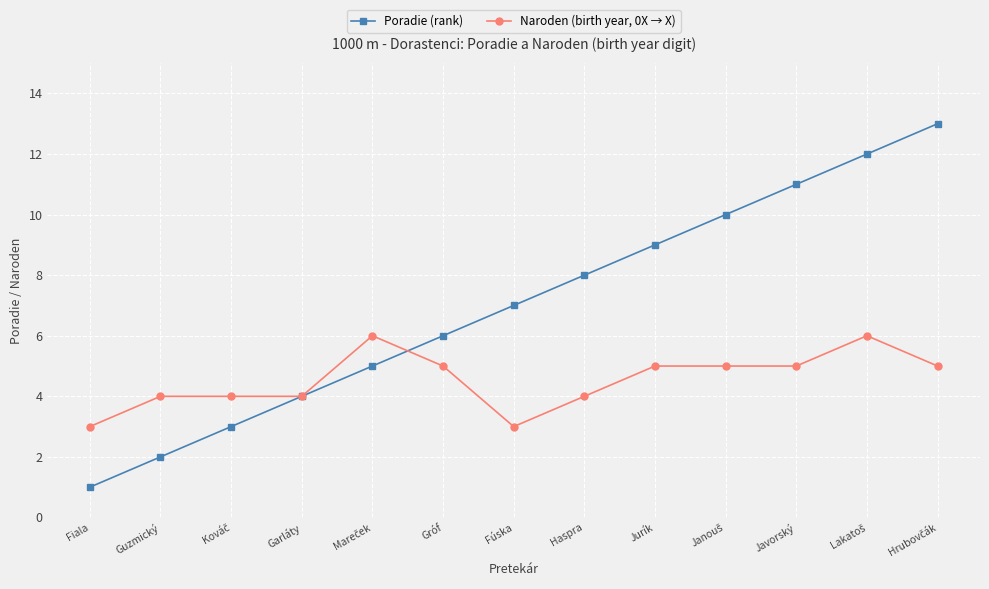

Which series has the widest spread of values?

Poradie (rank)